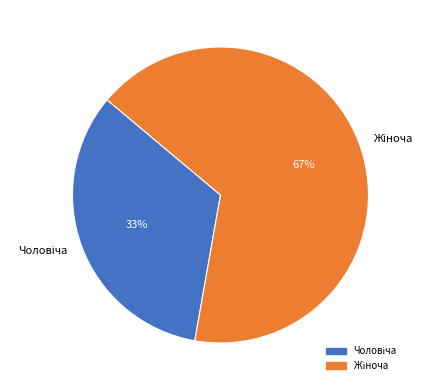

Is there any slice that represents more than half of the pie?

Yes